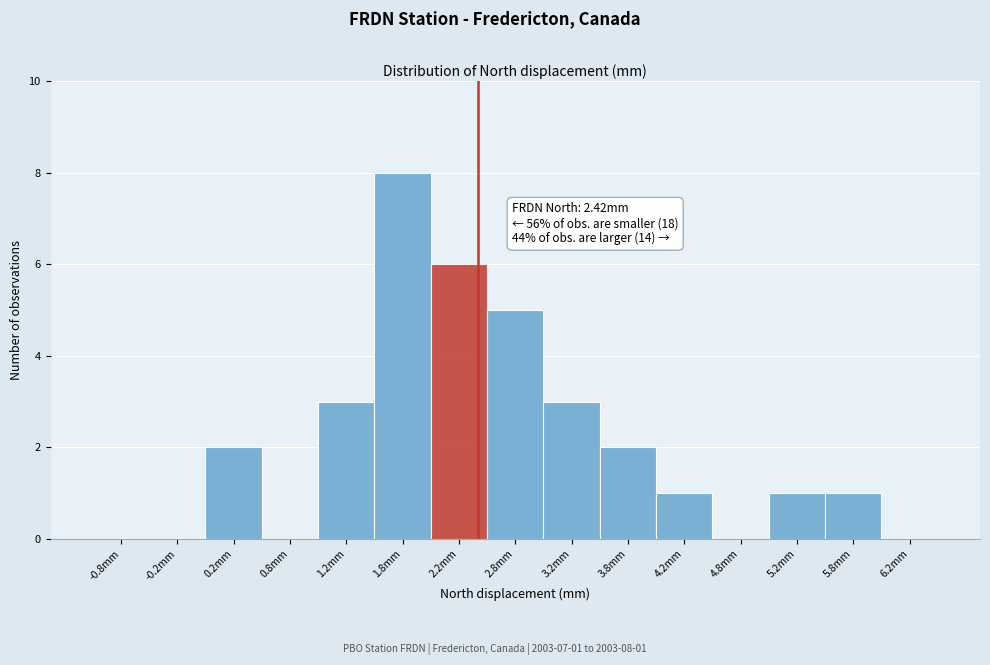

Over which range of the x-axis is the bar tallest?

1.5 to 2.0